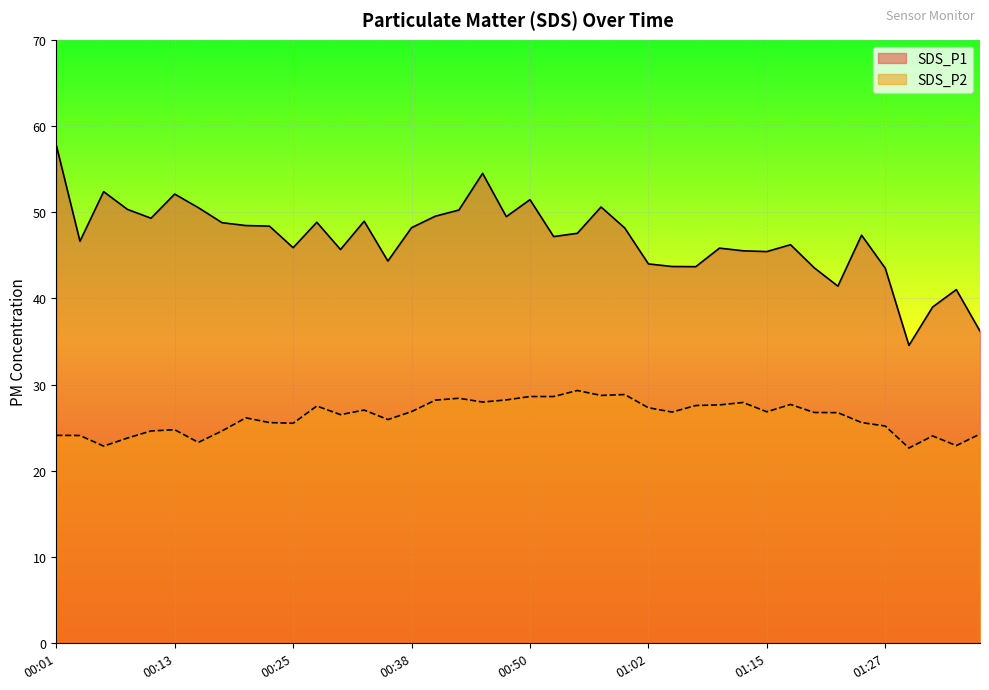

What value does the SDS_P2 series have at 00:55?

29.3